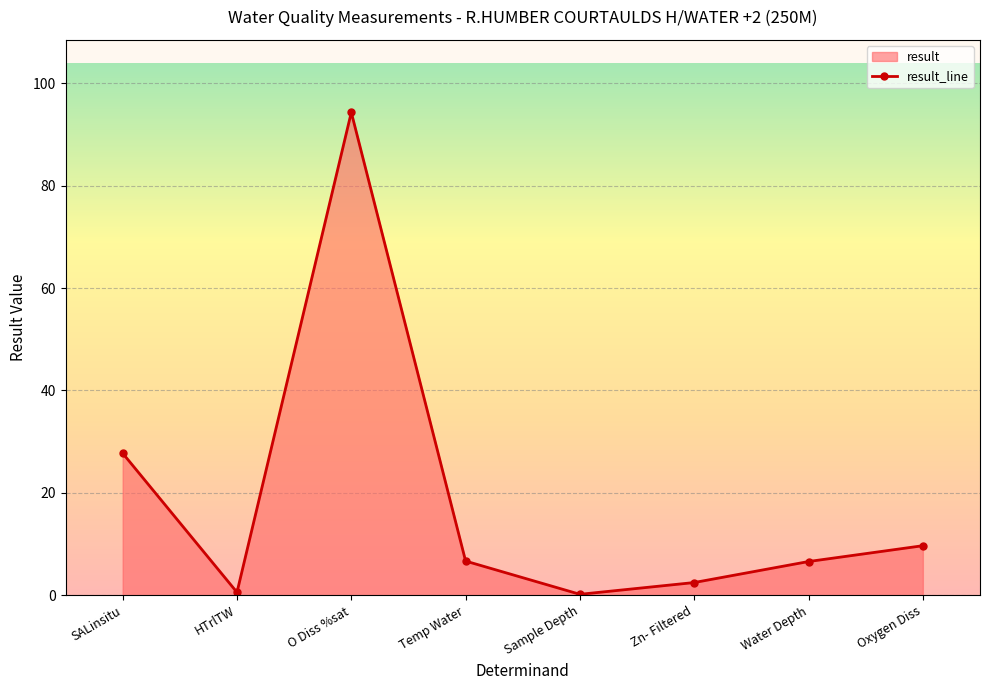

What is the minimum value shown in the chart?

0.2